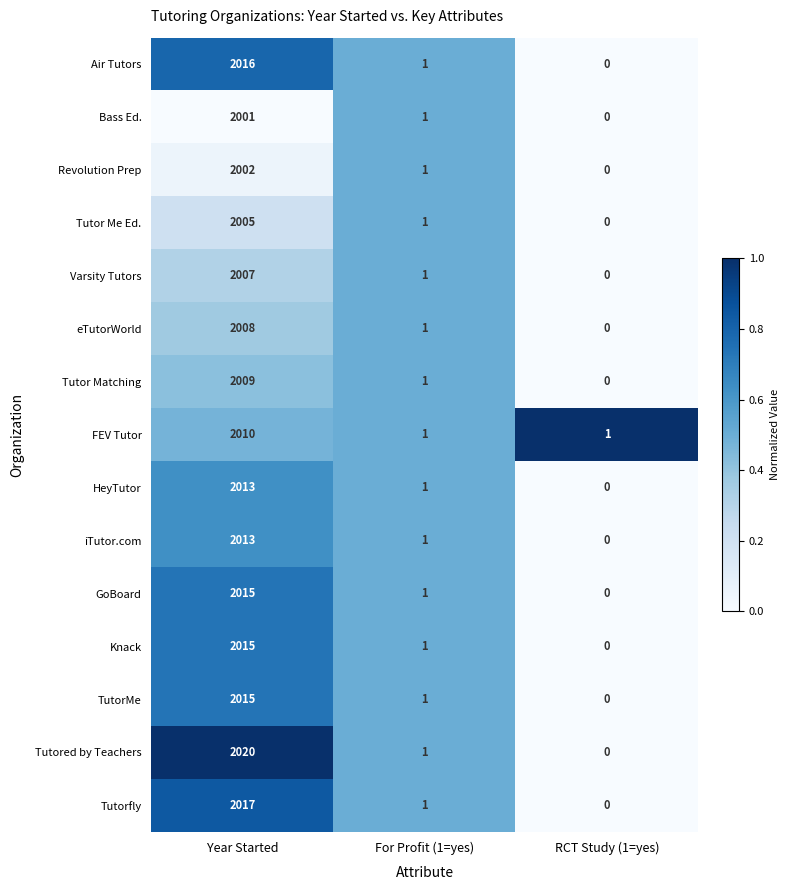

What is the total value across all series at Year Started?

30166